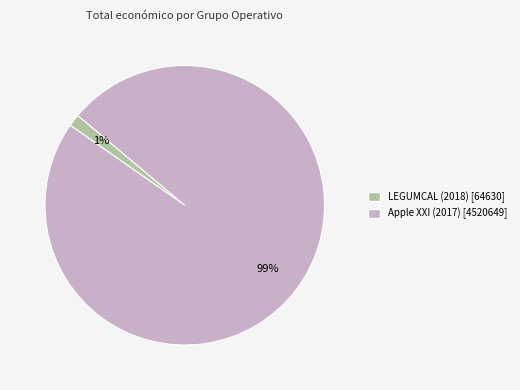

The LEGUMCAL (2018) slice represents 12% of the pie. True or false?

False